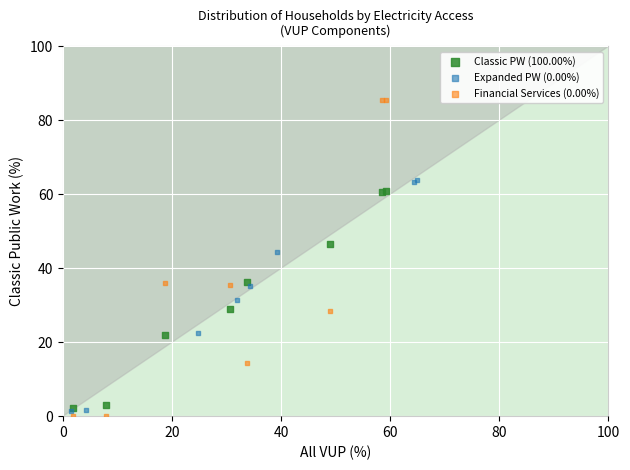

Which series contains the highest Y value?

Financial Services (0.00%)